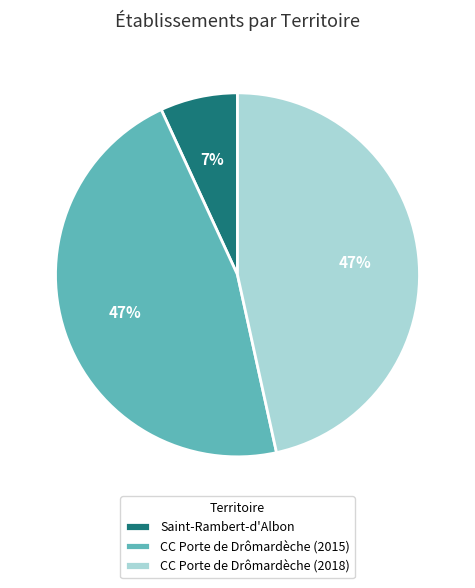

Approximately how many times larger is the value at CC Porte de Drômardèche (2018) compared to CC Porte de Drômardèche (2015)?

1.0